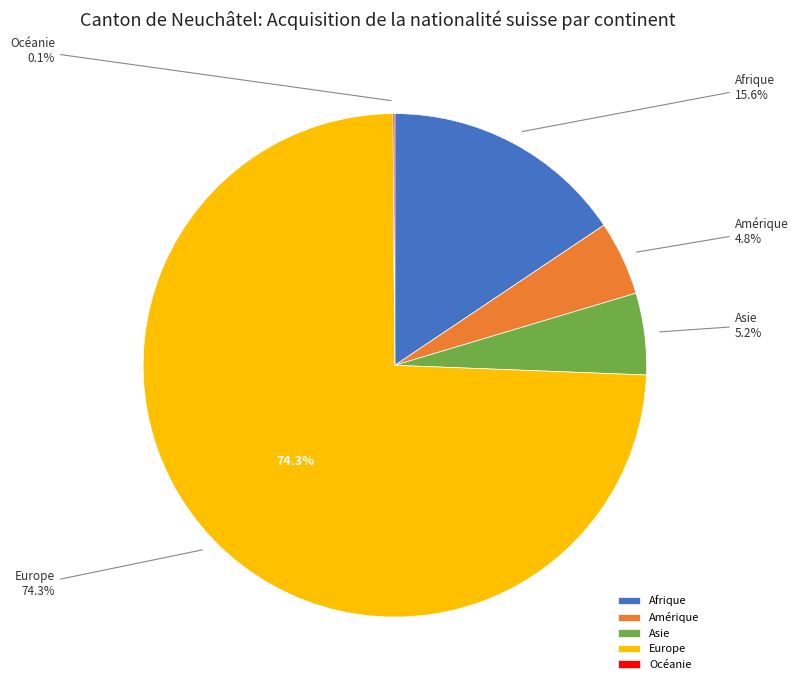

Count the number of slices in the pie.

5